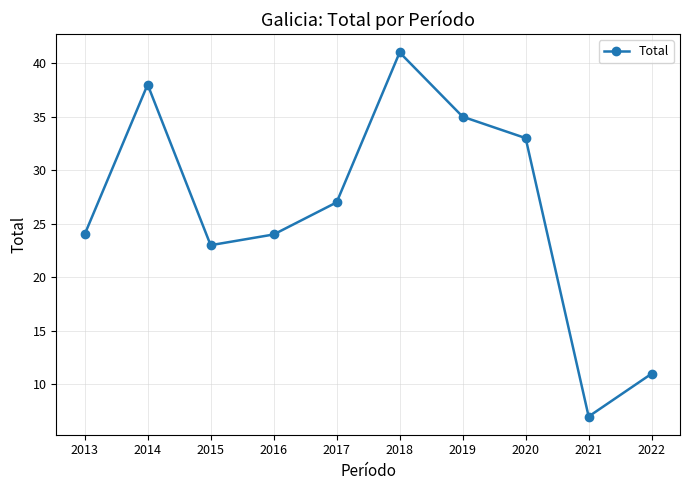

Is it true that the value at 2017 is 73?

False